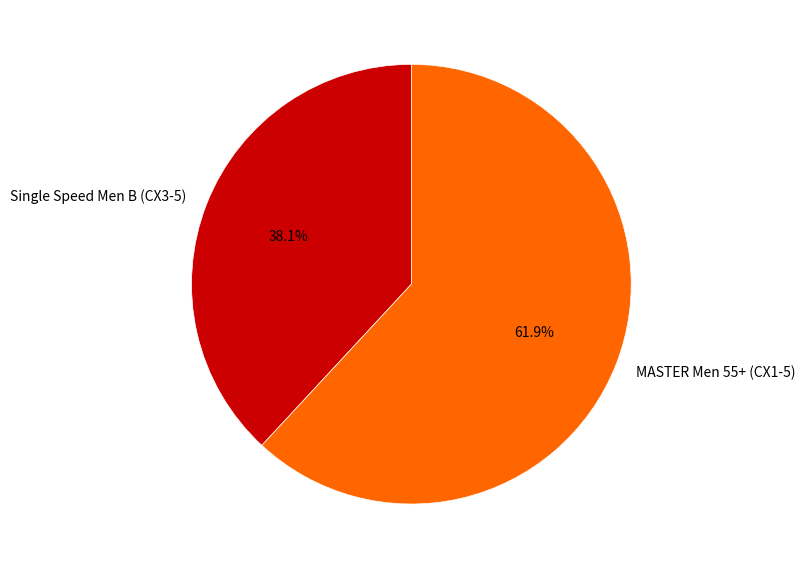

To the nearest percent, what is the combined percentage of MASTER Men 55+ (CX1-5) and Single Speed Men B (CX3-5)?

100%